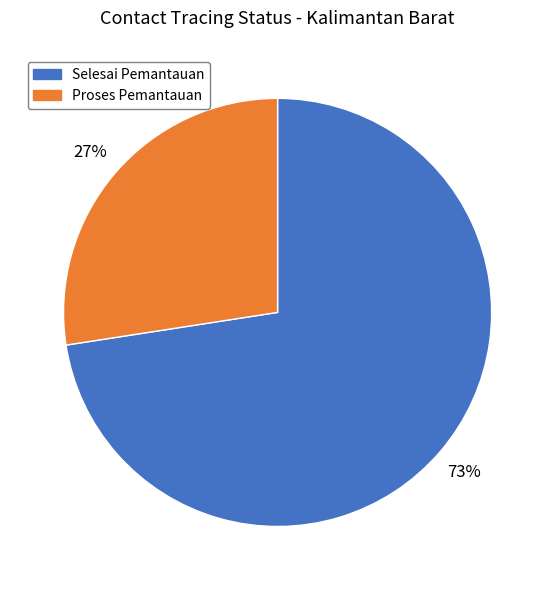

Between Selesai Pemantauan and Proses Pemantauan, which is larger?

Selesai Pemantauan